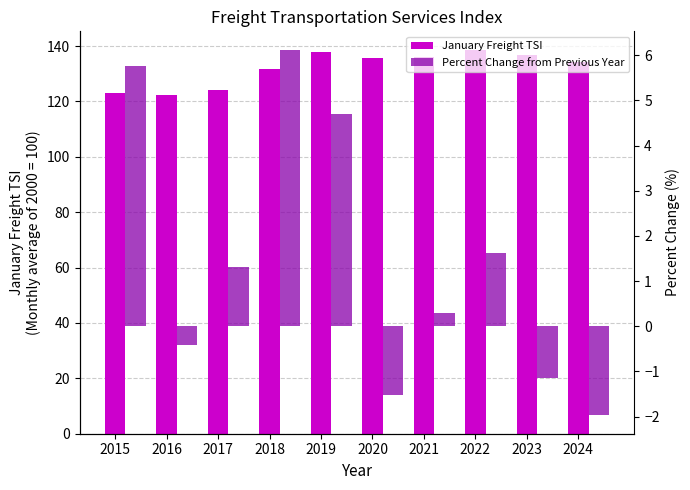

Read the January Freight TSI value at 2016.

122.5